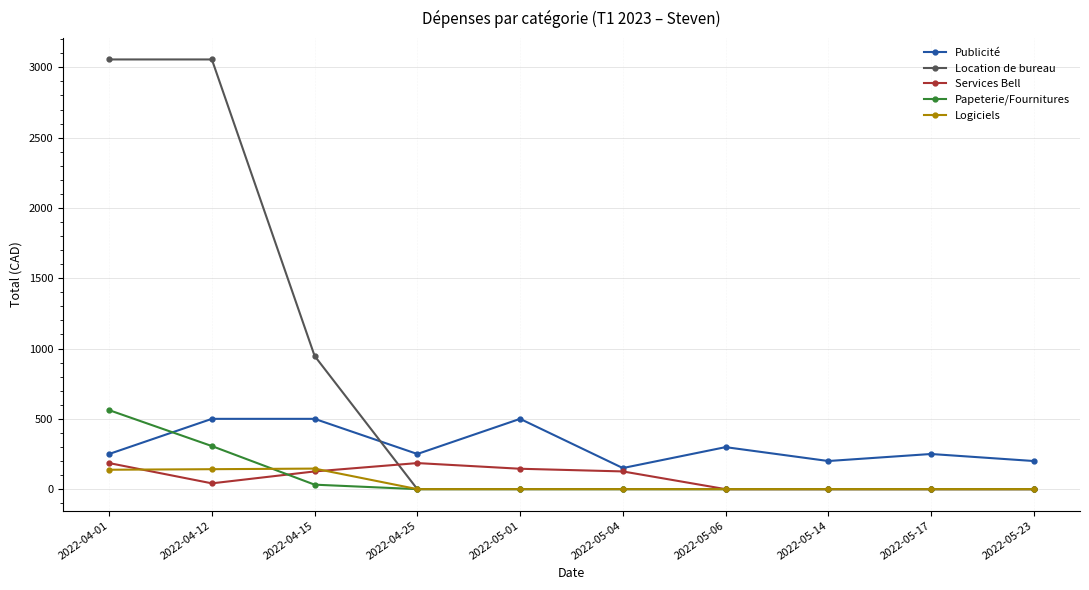

List the series in order of their peak value, lowest first.

Logiciels, Services Bell, Publicité, Papeterie/Fournitures, Location de bureau